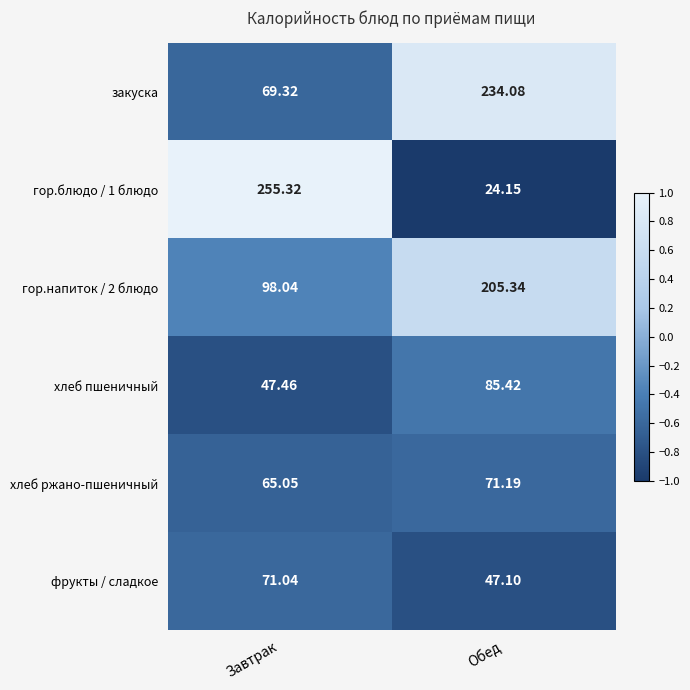

Where does the хлеб пшеничный series first go above 85?

Обед